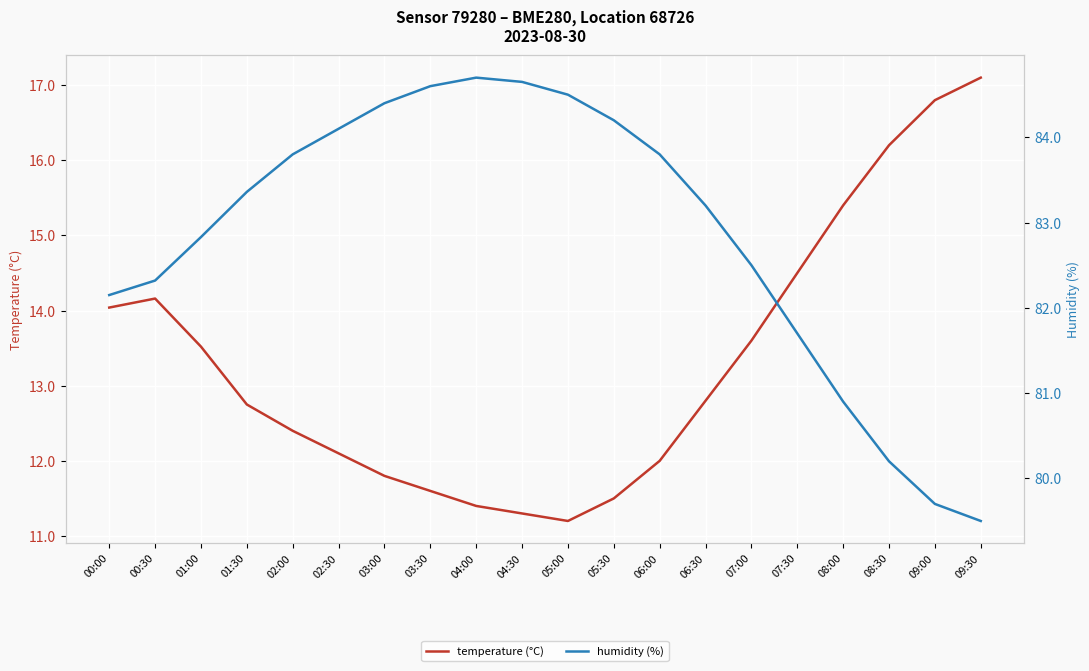

Between 00:30 and 05:30, which series saw the biggest shift?

temperature (°C)